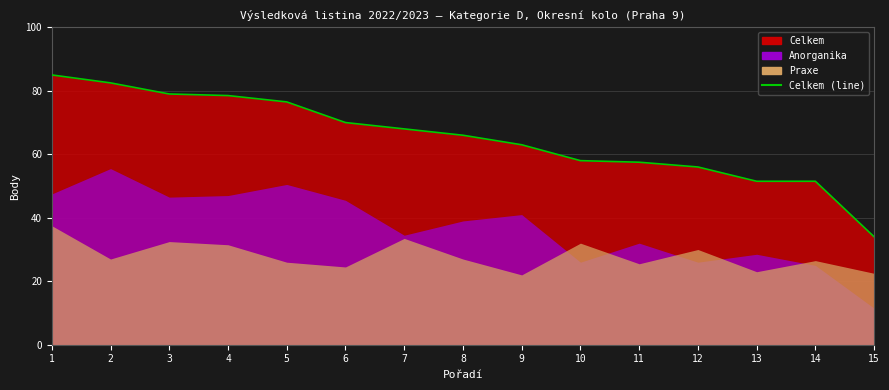

What is the sum of all values?

977.0